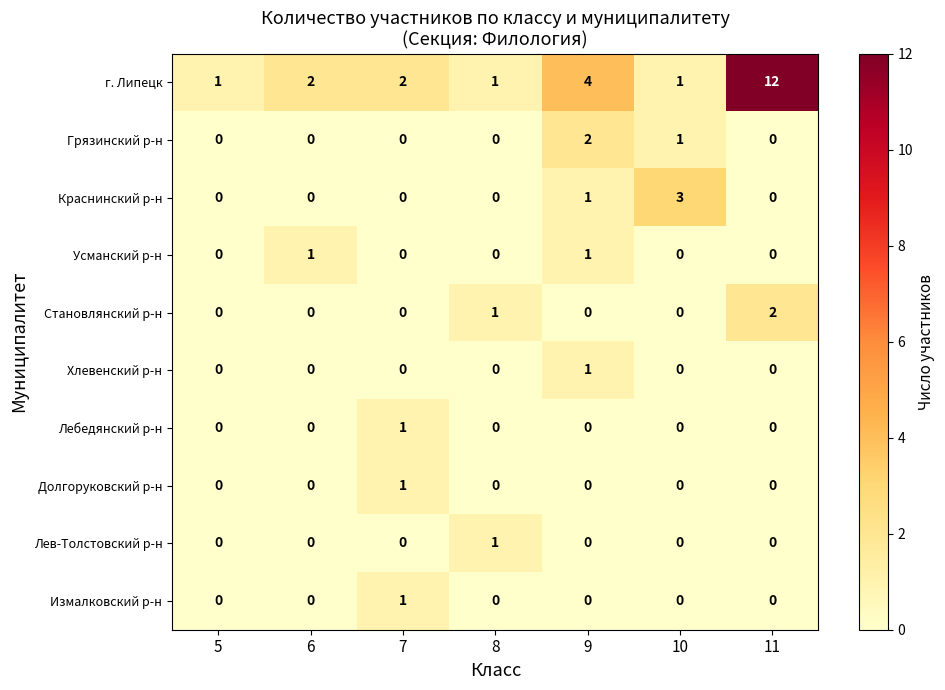

Is it true that Лебедянский р-н equals 1 at 7?

True